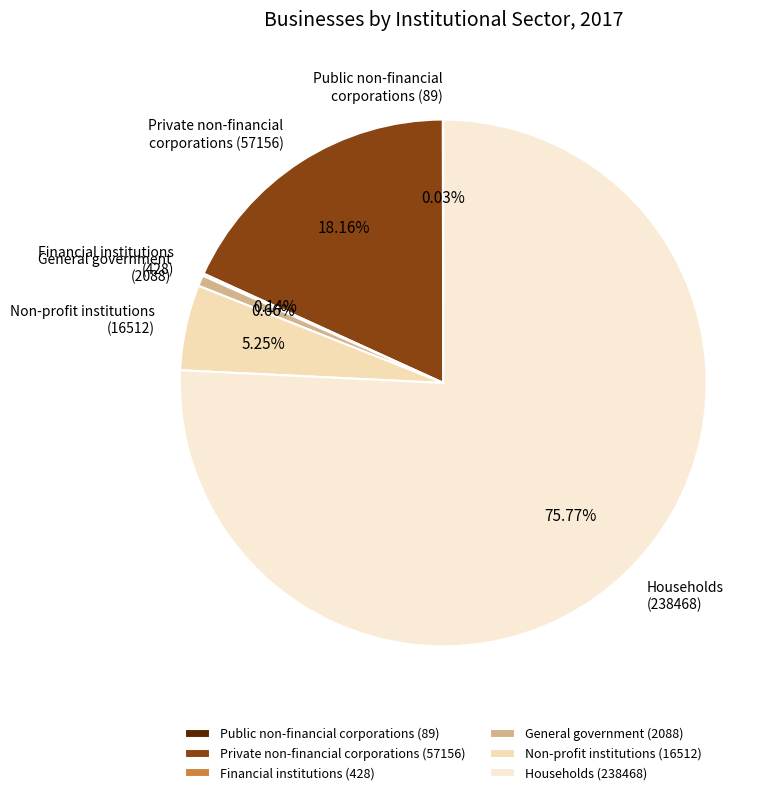

What is the ratio of the value at Households (238468) to the value at General government (2088)?

114.2